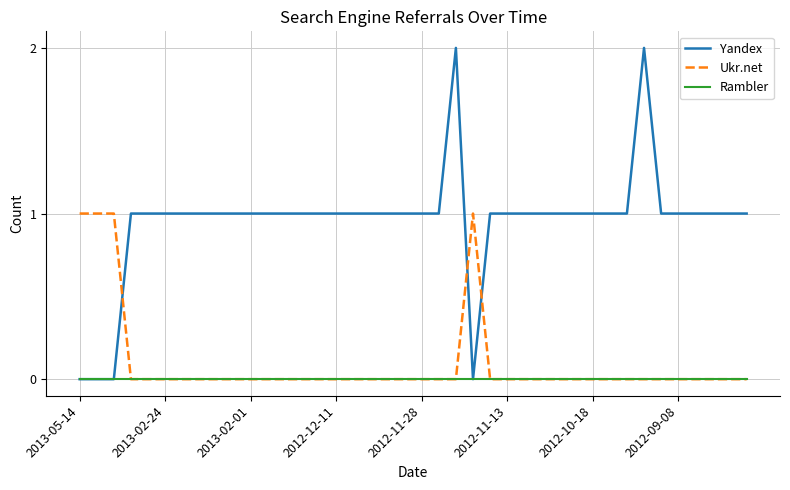

Which series has the widest spread of values?

Yandex